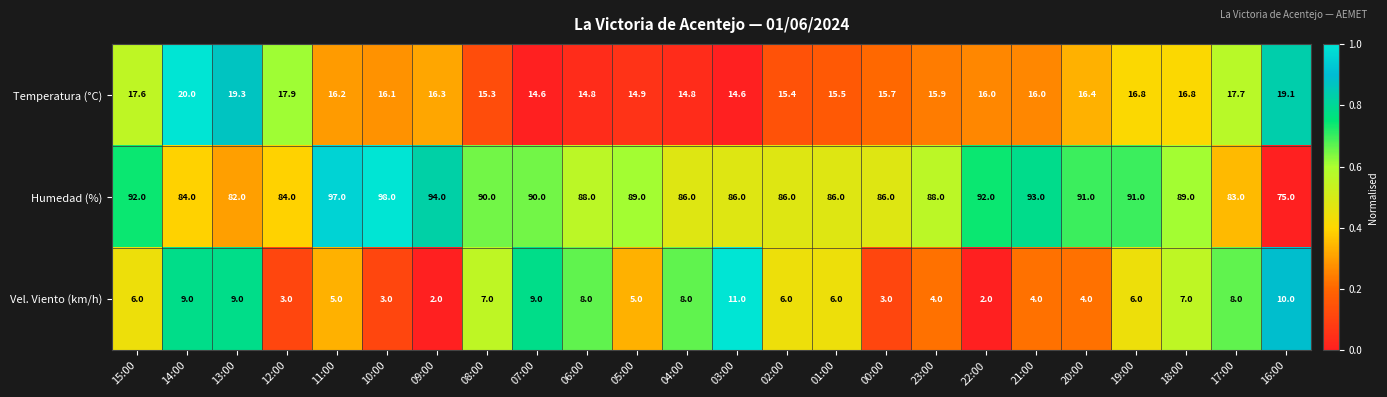

Which series has the largest range (max minus min)?

Humedad (%)